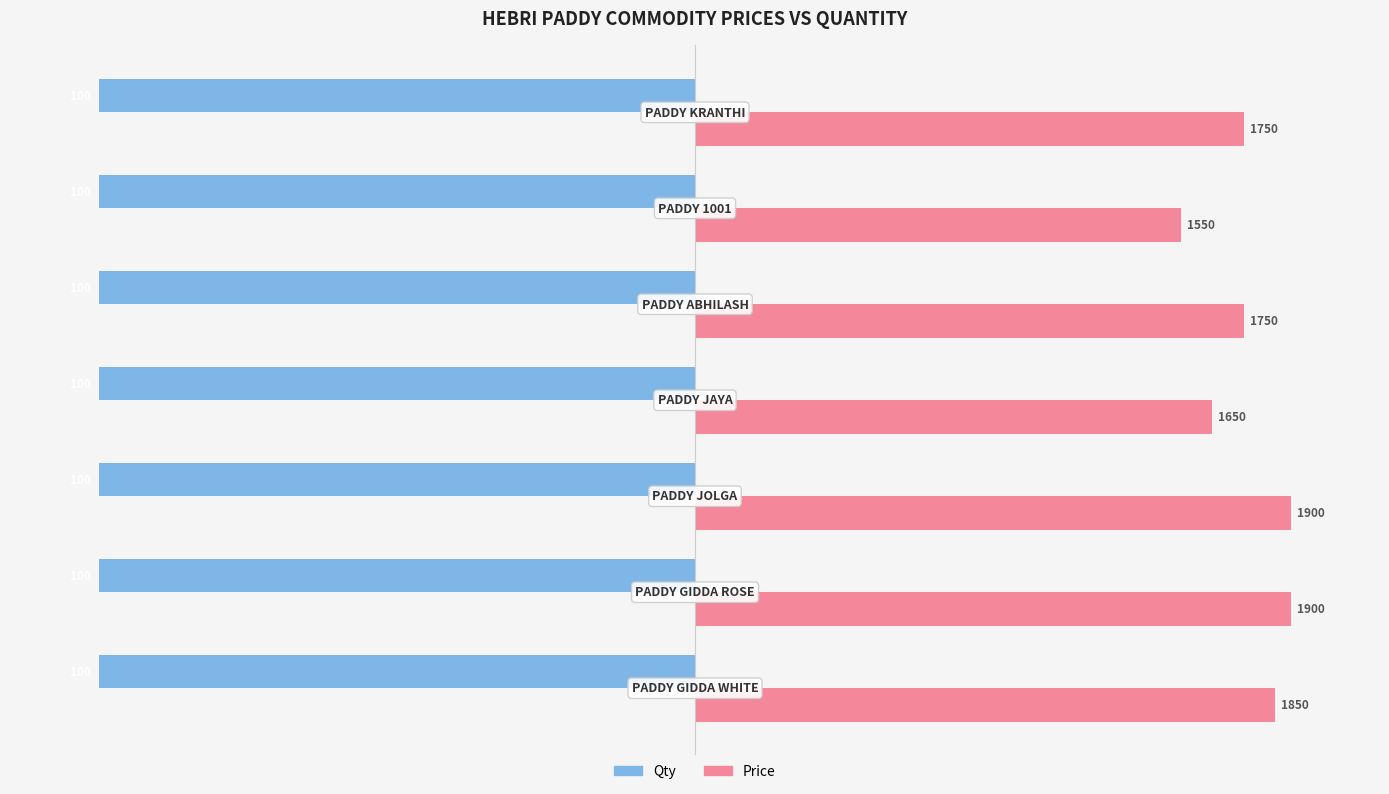

What is the maximum value for Price?

100.0